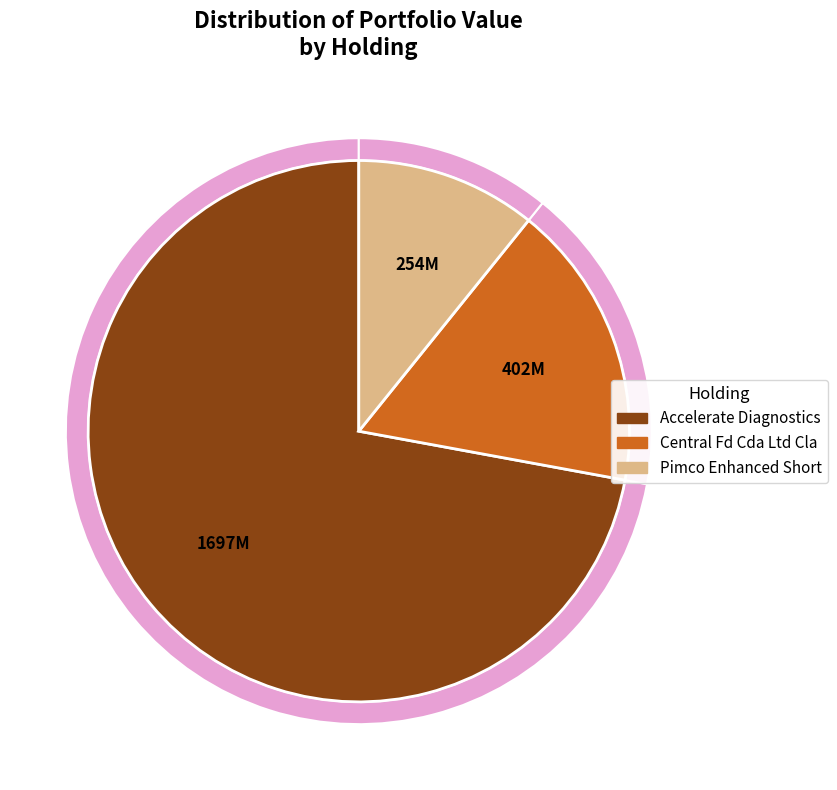

Which category accounts for the majority?

Accelerate Diagnostics